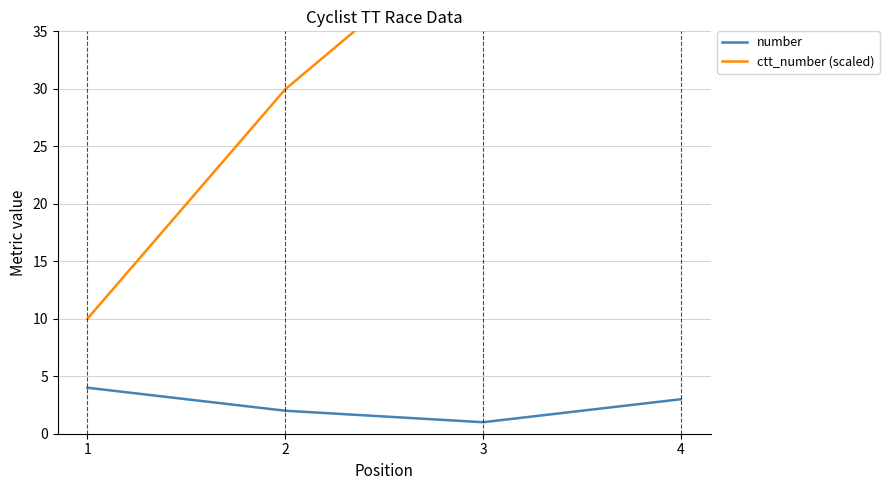

Which series has the largest total across all categories?

ctt_number (scaled)